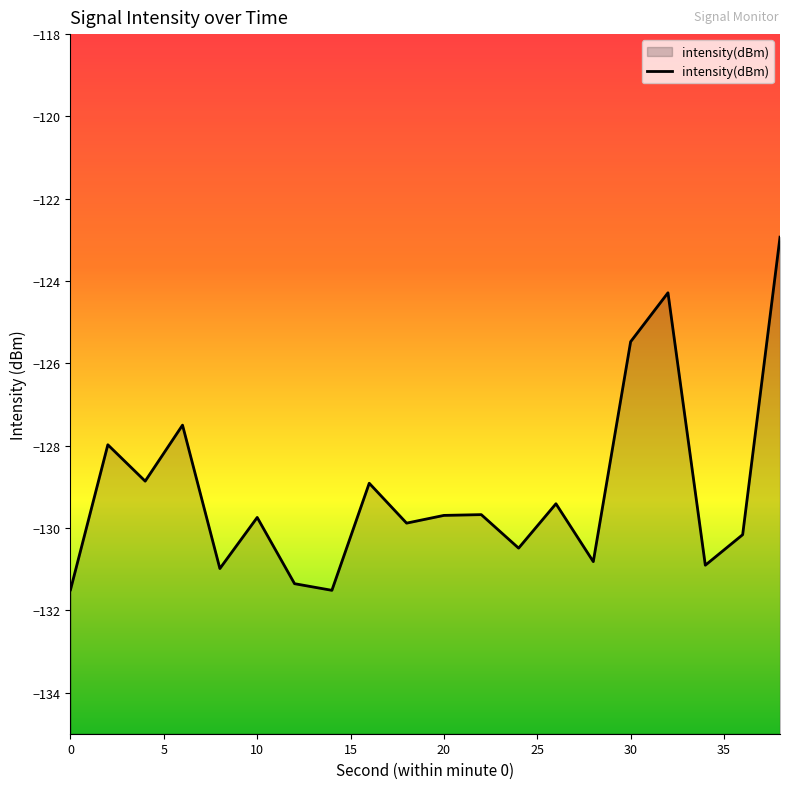

What is the difference between the maximum and minimum values?

8.6